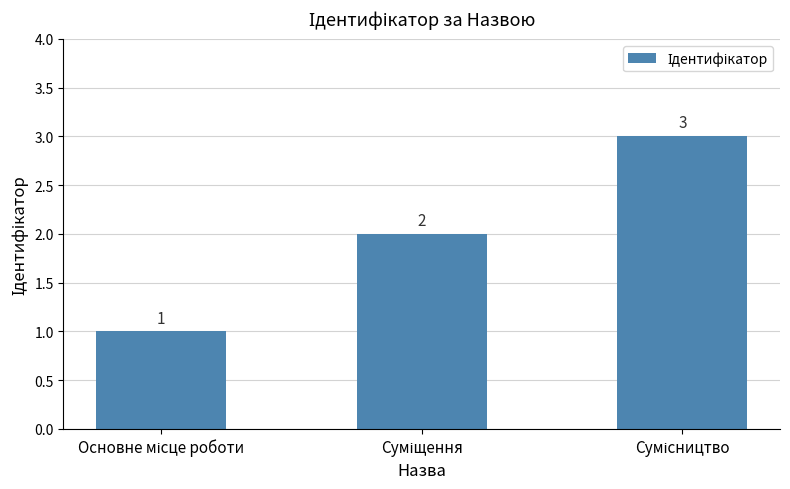

How many bars are there in total?

3